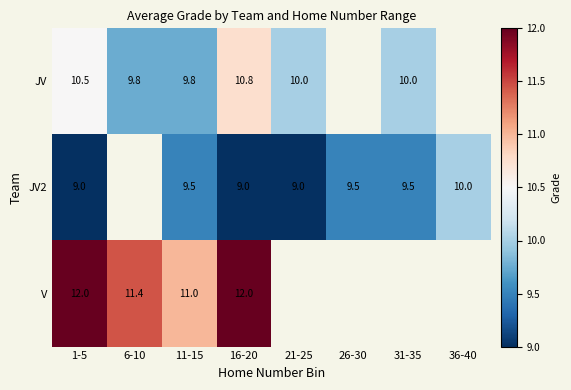

What is the total value across all series at 16-20?

31.8